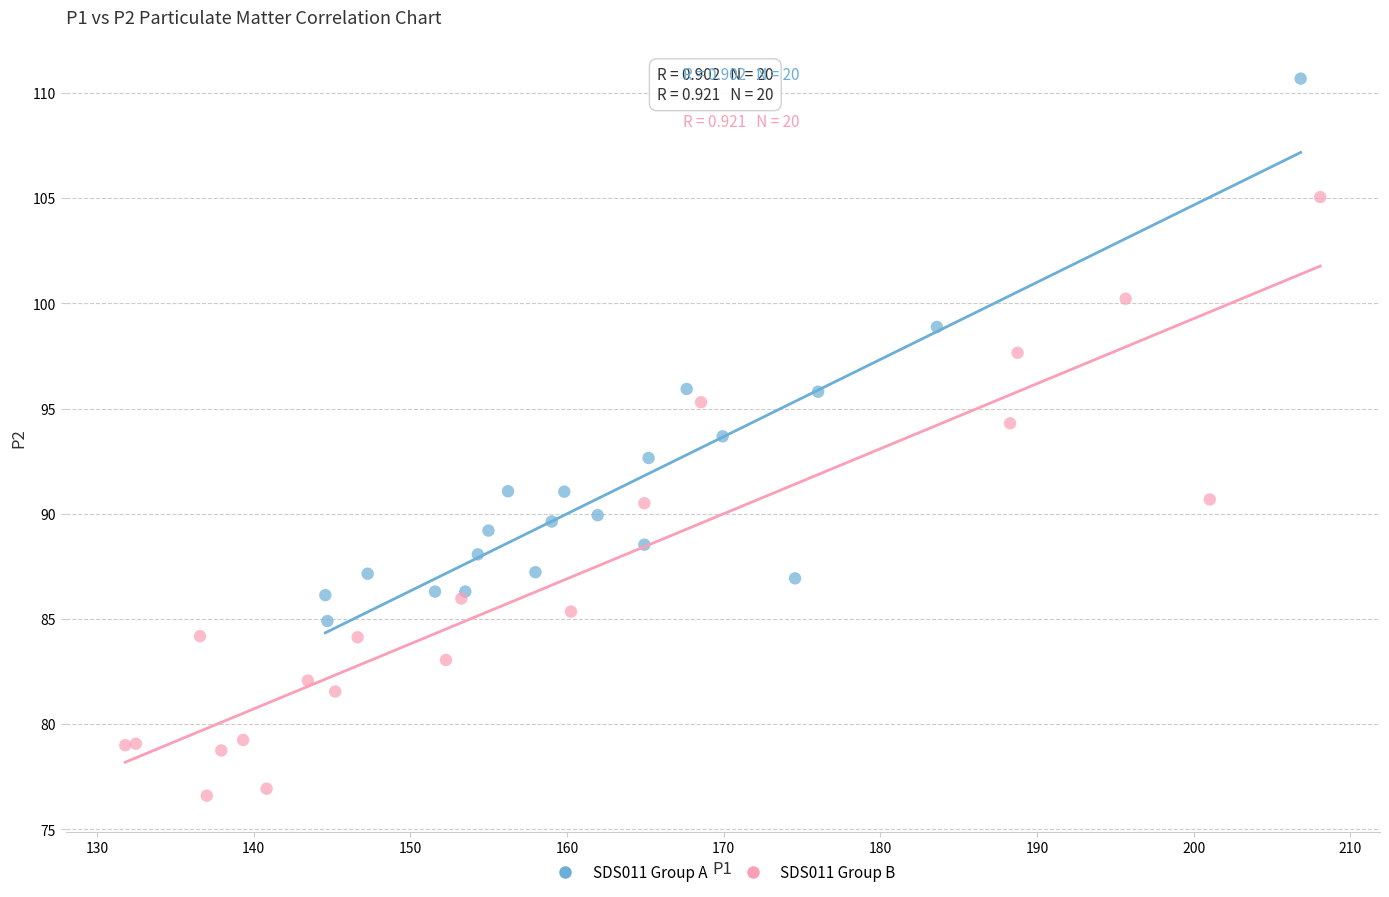

Which series contains the highest Y value?

SDS011 Group A